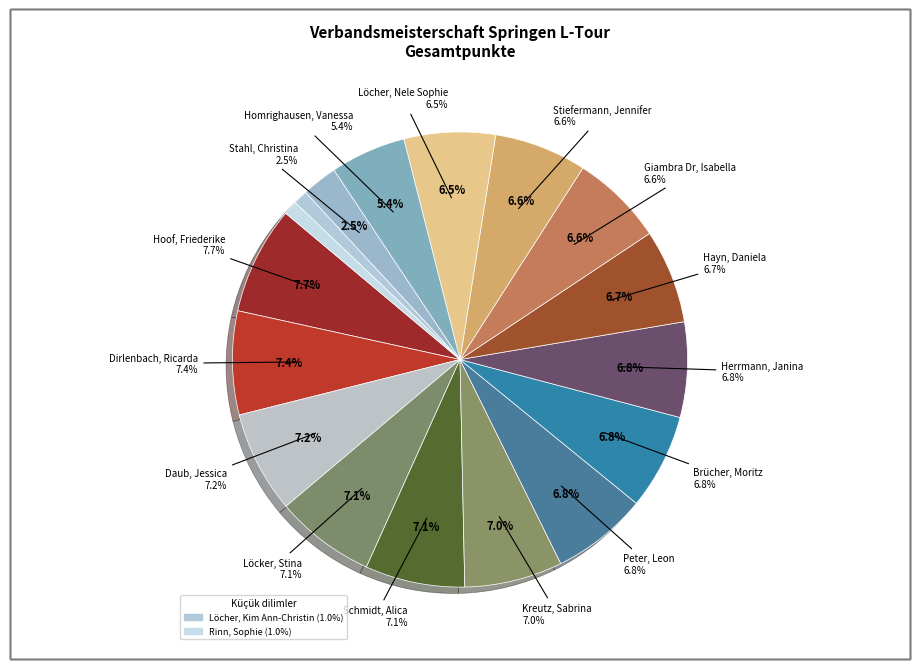

Which category has the smallest portion of the pie?

Rinn, Sophie